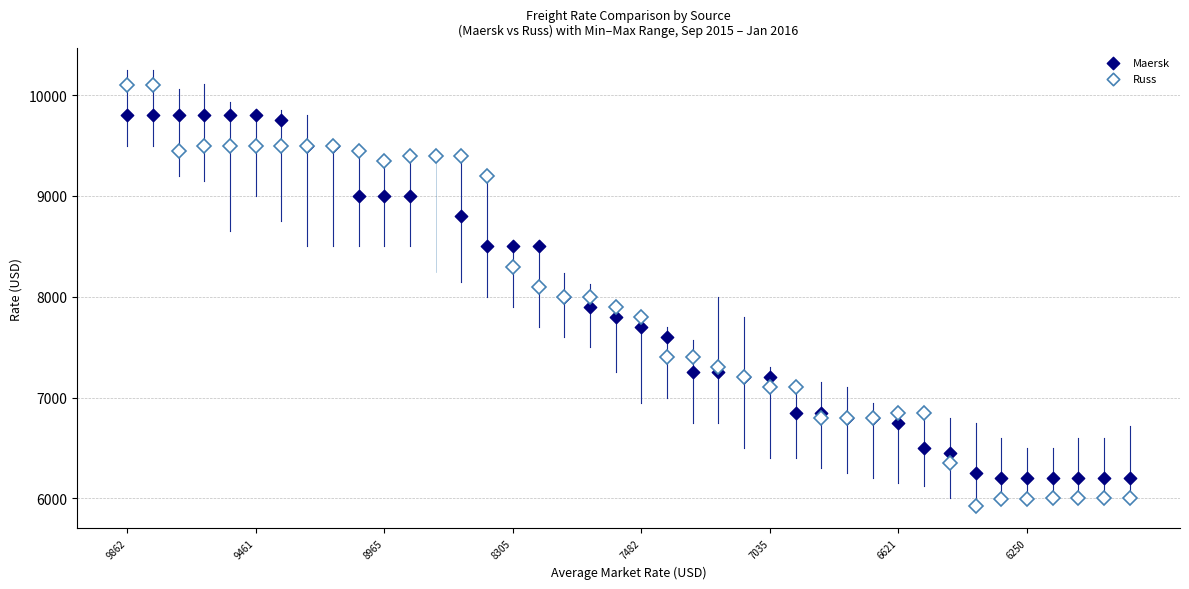

What is the range of Y values (max minus min)?

3600